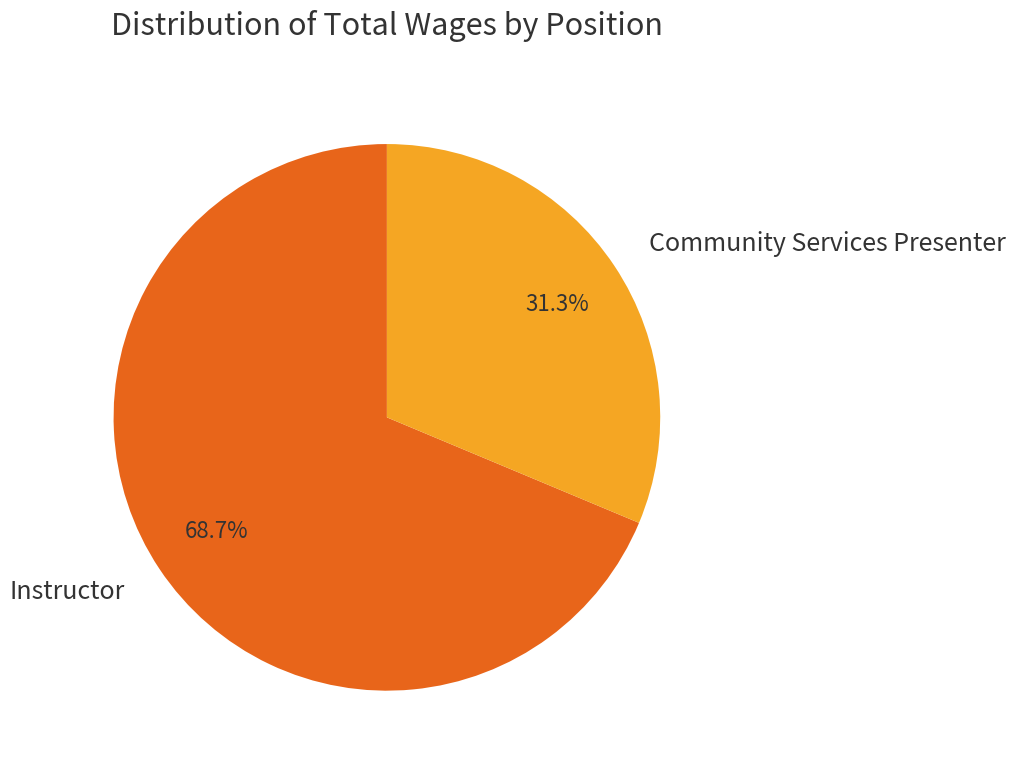

The Community Services Presenter slice represents 22% of the pie. True or false?

False